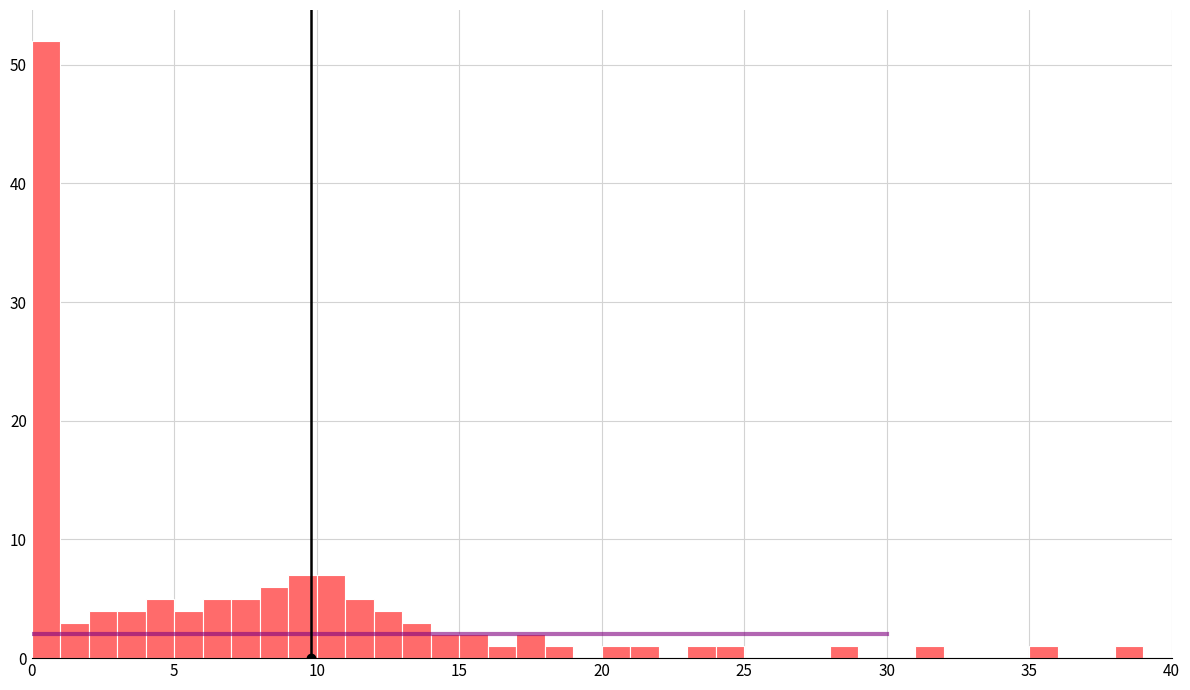

Around what value on the x-axis is the tallest bar? Give the approximate position of its centre, as read against the axis.

0.5